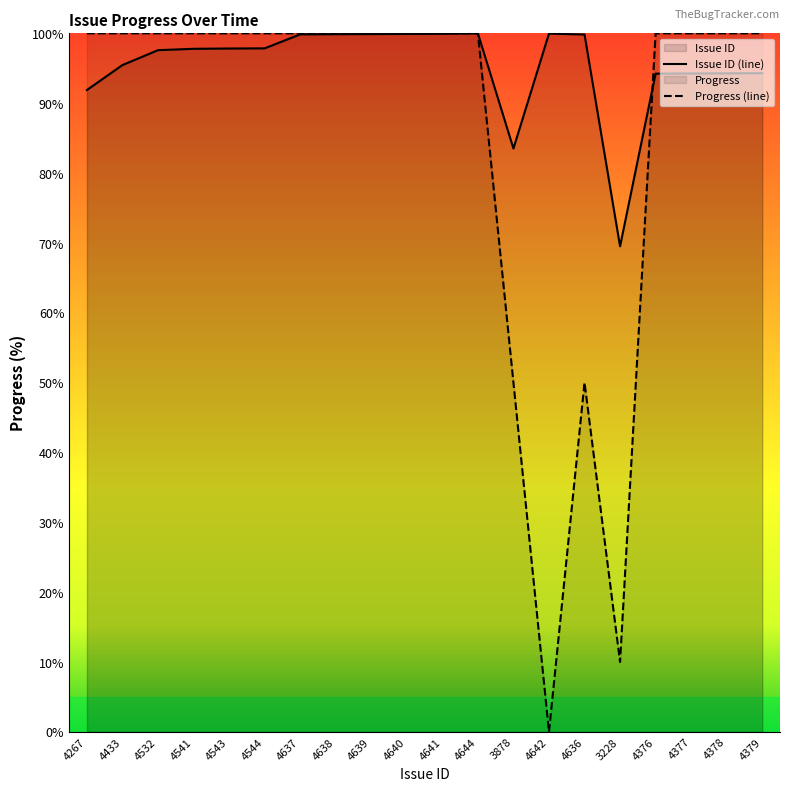

Reading right to left, what are all the values shown in this chart?

Issue ID: 4379=94.3	4378=94.3	4377=94.3	4376=94.2	3228=69.5	4636=99.8	4642=100.0	3878=83.5	4644=100.0	4641=99.9	4640=99.9	4639=99.9	4638=99.9	4637=99.8	4544=97.8	4543=97.8	4541=97.8	4532=97.6	4433=95.5	4267=91.9
Progress: 4379=100.0	4378=100.0	4377=100.0	4376=100.0	3228=10.0	4636=50.0	4642=0.0	3878=50.0	4644=100.0	4641=100.0	4640=100.0	4639=100.0	4638=100.0	4637=100.0	4544=100.0	4543=100.0	4541=100.0	4532=100.0	4433=100.0	4267=100.0